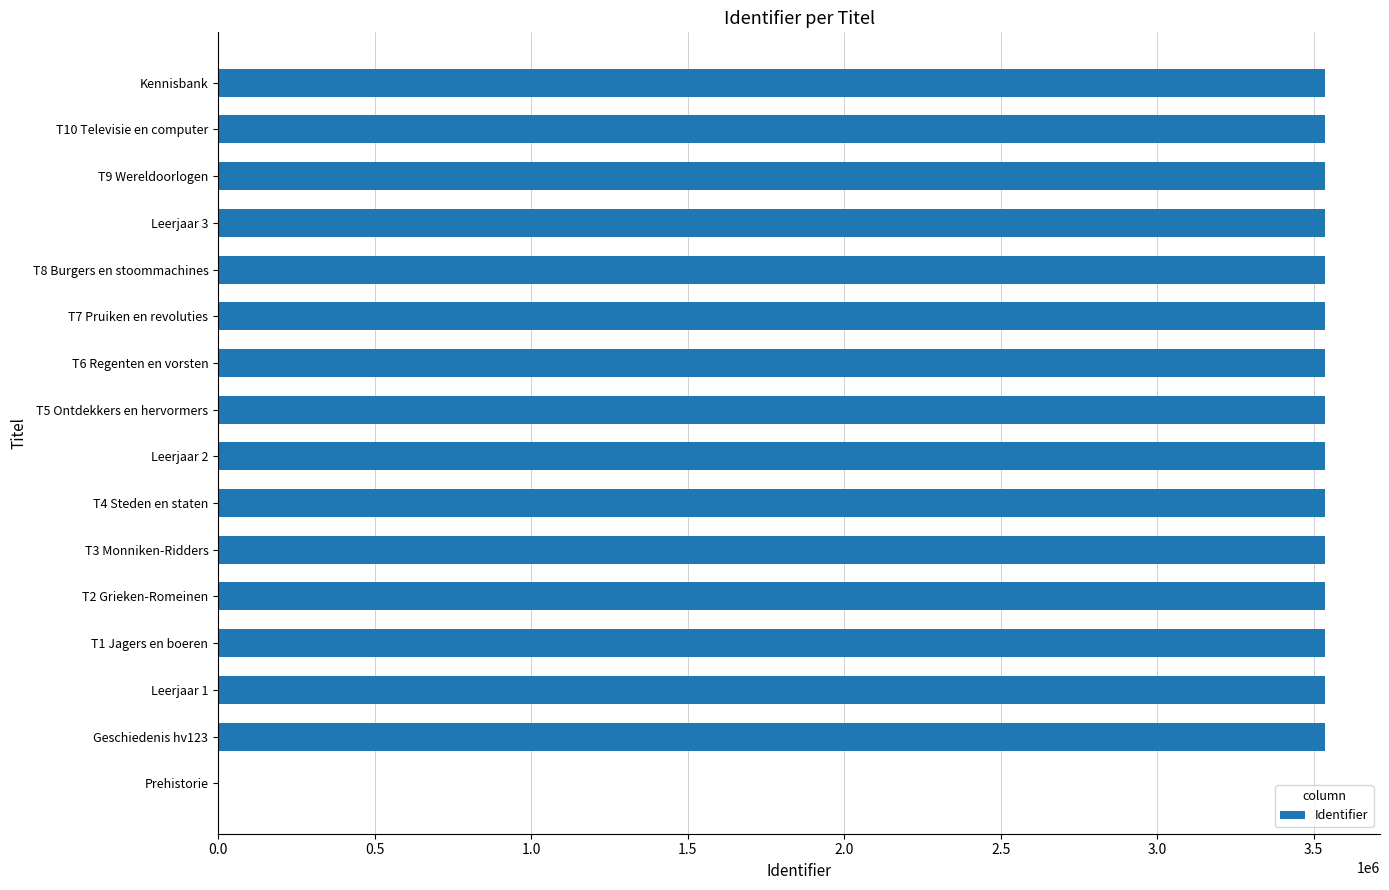

The value at T1 Jagers en boeren is 6050825. True or false?

False